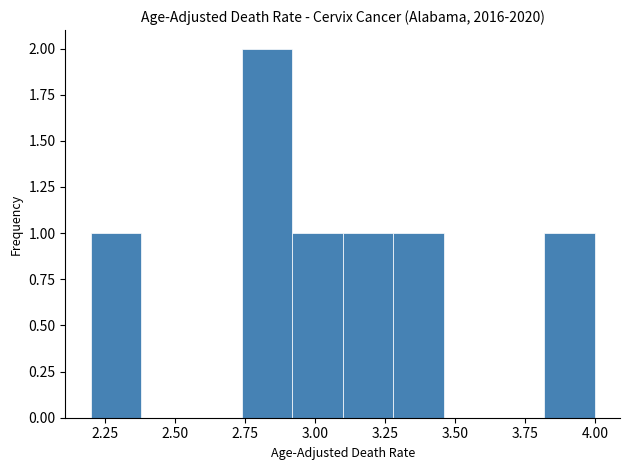

Read against the x-axis, roughly where is the centre of the tallest bar?

2.85